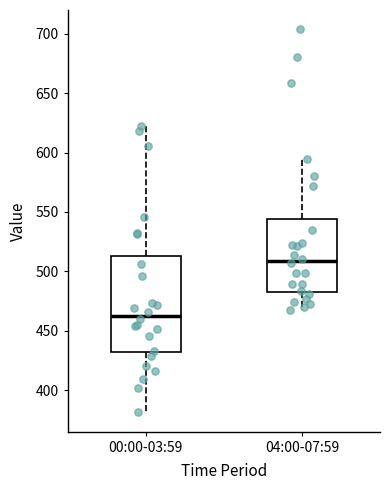

Where does the lower whisker of the box for 00:00-03:59 end on the y-axis? The values are not printed on the chart, so give them approximately, as read against the axis.

380